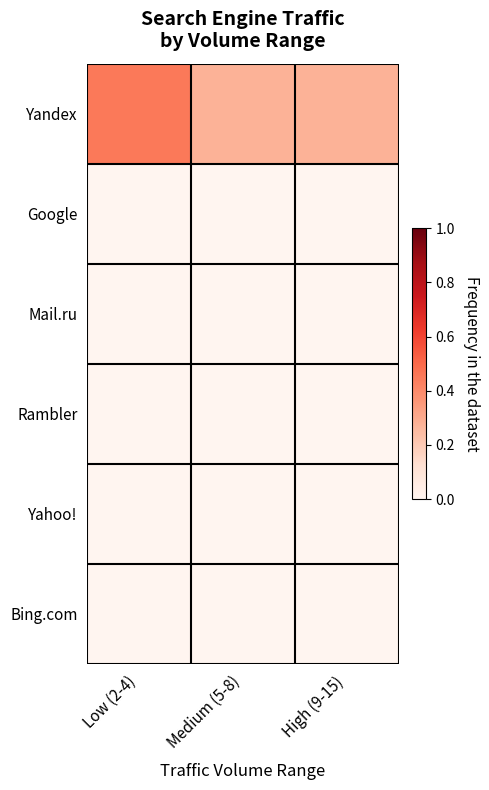

List the series in order of their peak value, highest first.

Yandex, Google, Mail.ru, Rambler, Yahoo!, Bing.com